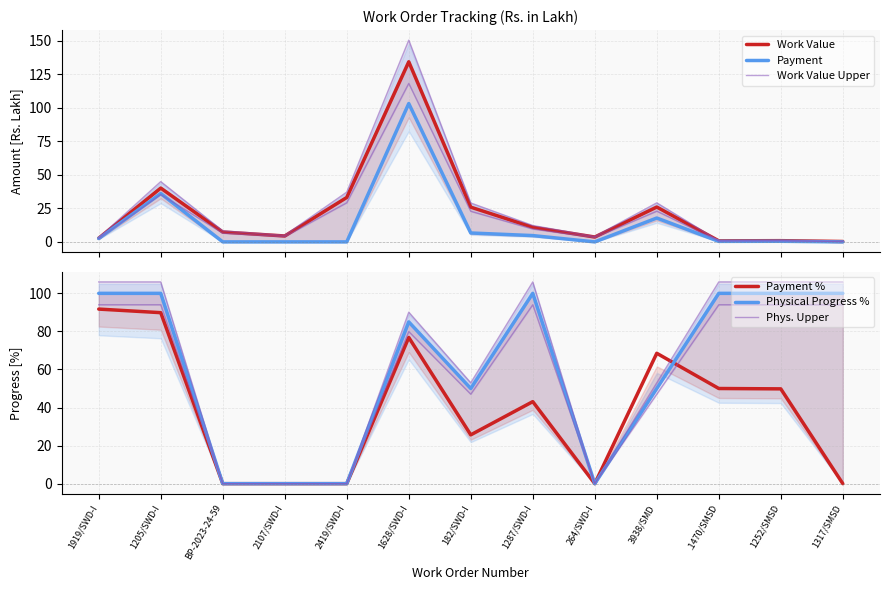

At 1919/SWD-I, list the series in order from largest to smallest.

Phys. Upper, Physical Progress %, Payment %, Work Value Upper, Work Value, Payment